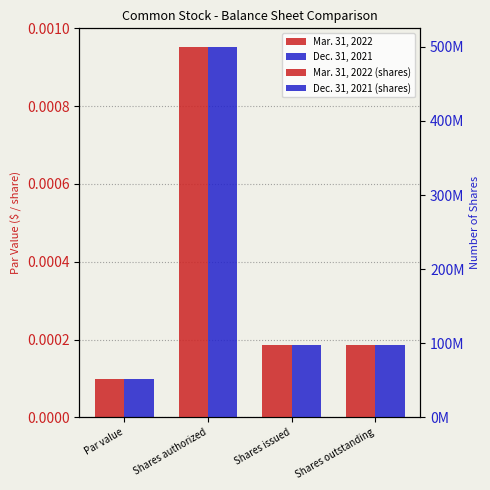

At Shares outstanding, list the series in order from largest to smallest.

Mar. 31, 2022 (shares), Dec. 31, 2021 (shares)